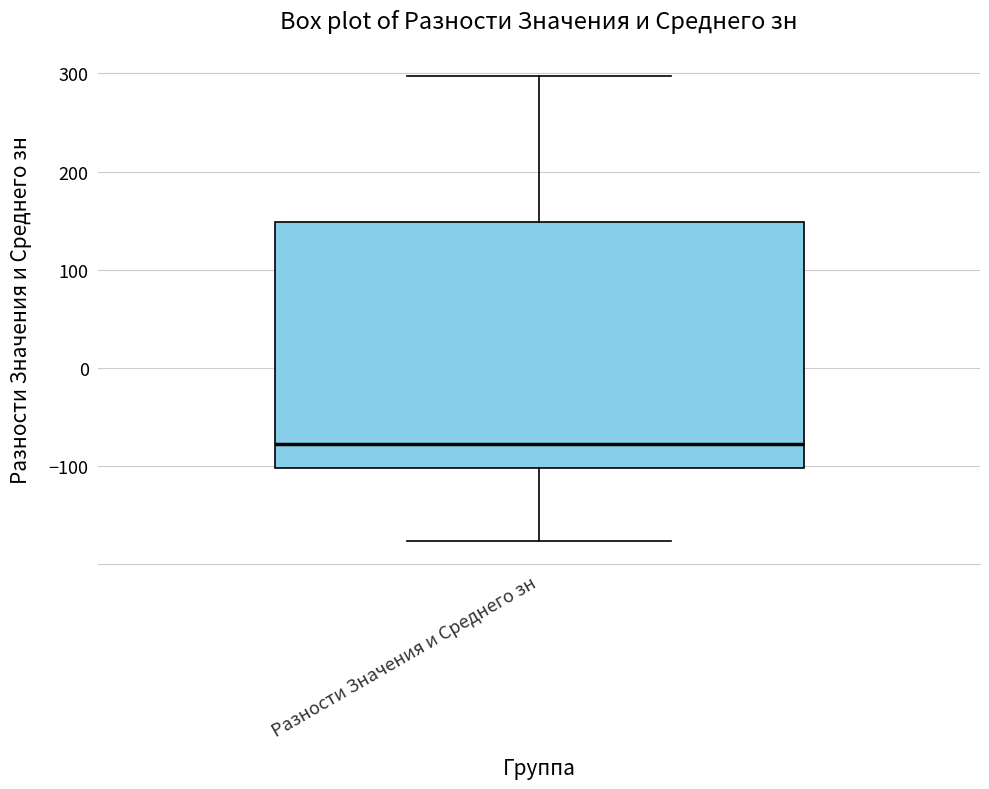

Where does the lower whisker of the box for Разности Значения и Среднего зн end on the y-axis? The values are not printed on the chart, so give them approximately, as read against the axis.

-180